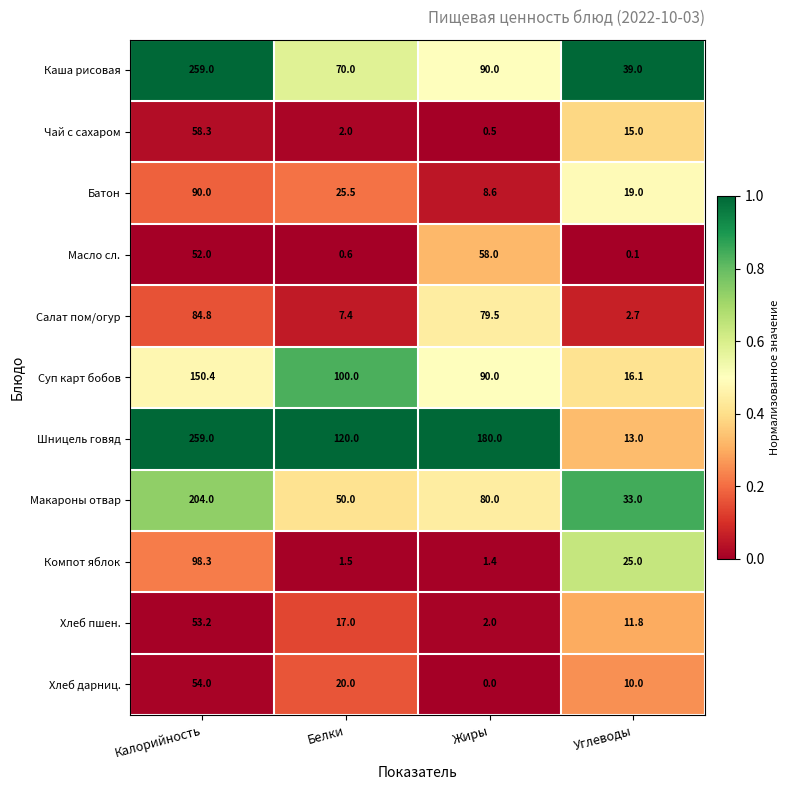

Read the Салат пом/огур value at Белки.

7.4